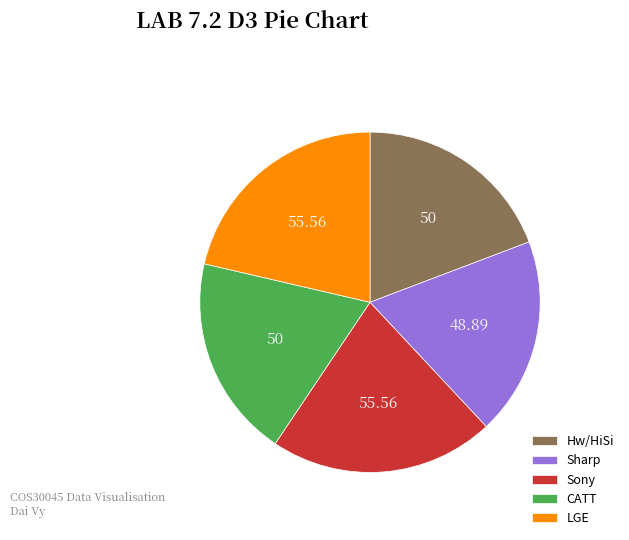

Combined, do Sony and Sharp account for over 50%?

No